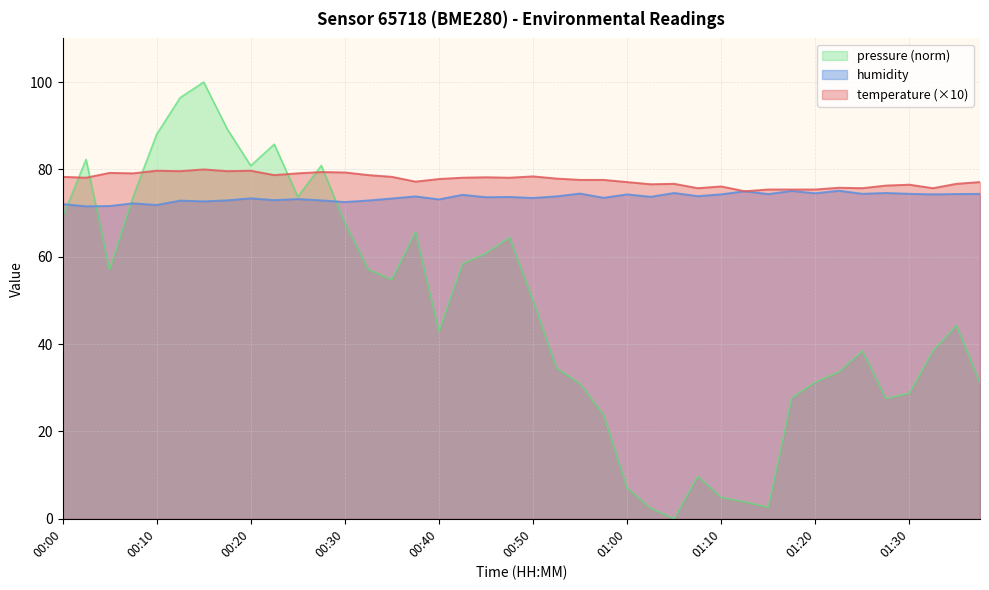

What is the average value of the temperature series?

77.6